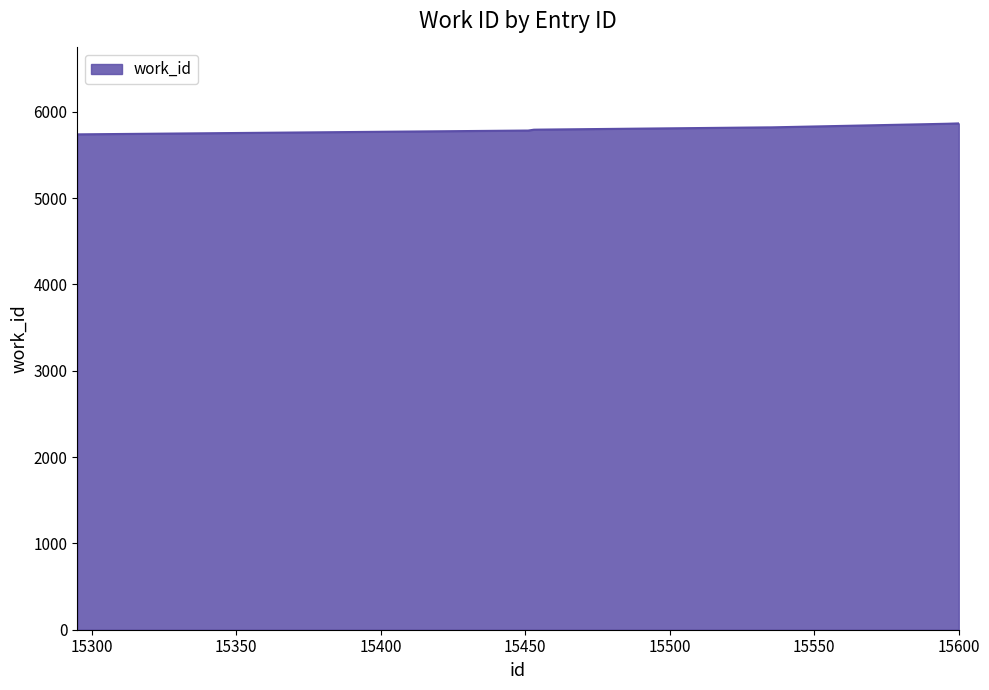

How many lines are shown in the chart?

1